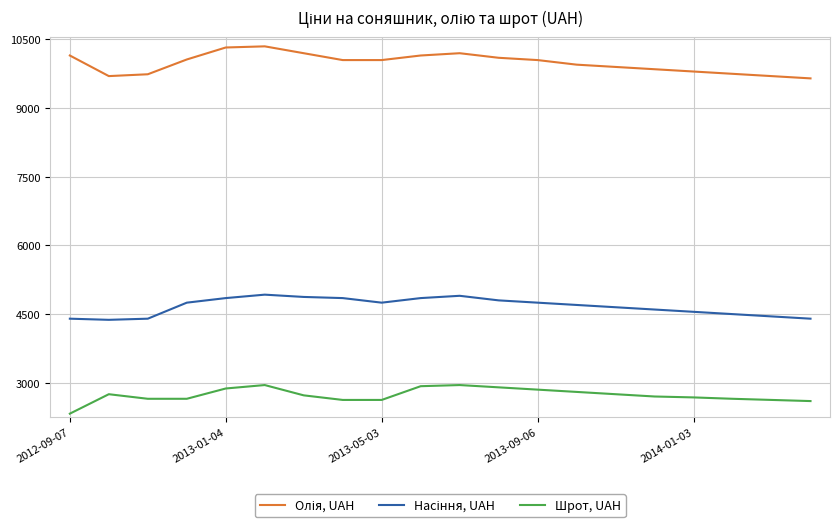

What is the difference between the maximum and minimum values in the Шрот, UAH series?

625